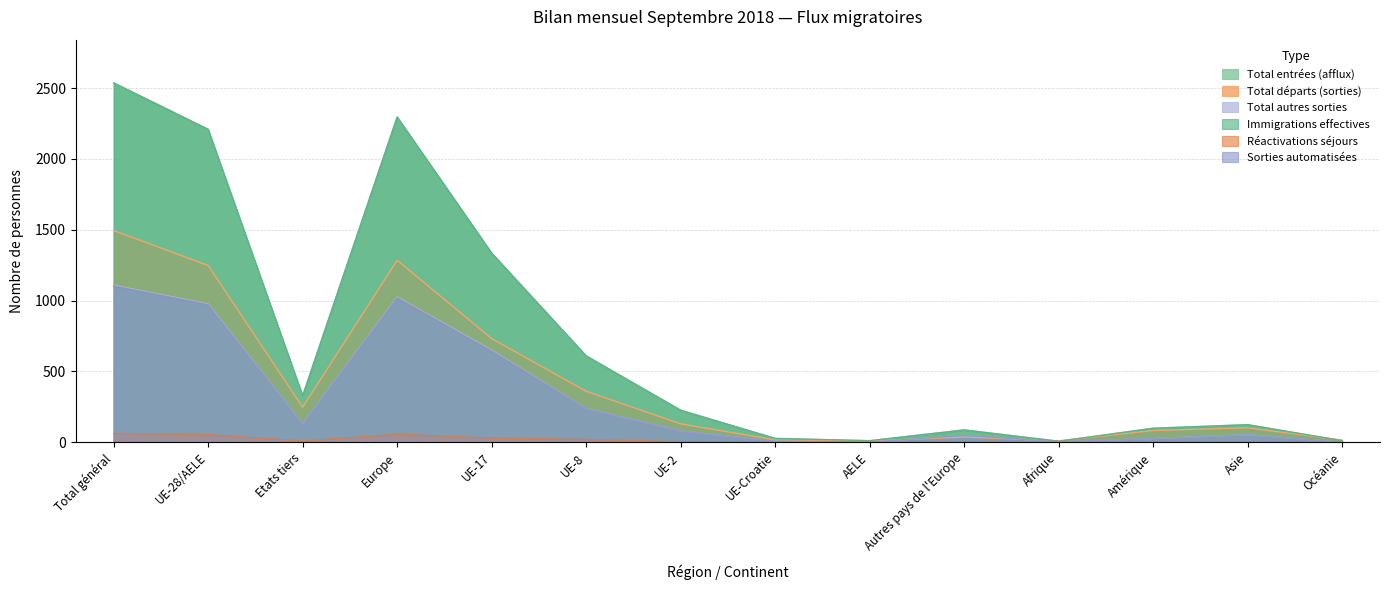

Where do Total départs (sorties) and Sorties automatisées first cross each other?

AELE and Autres pays de l'Europe